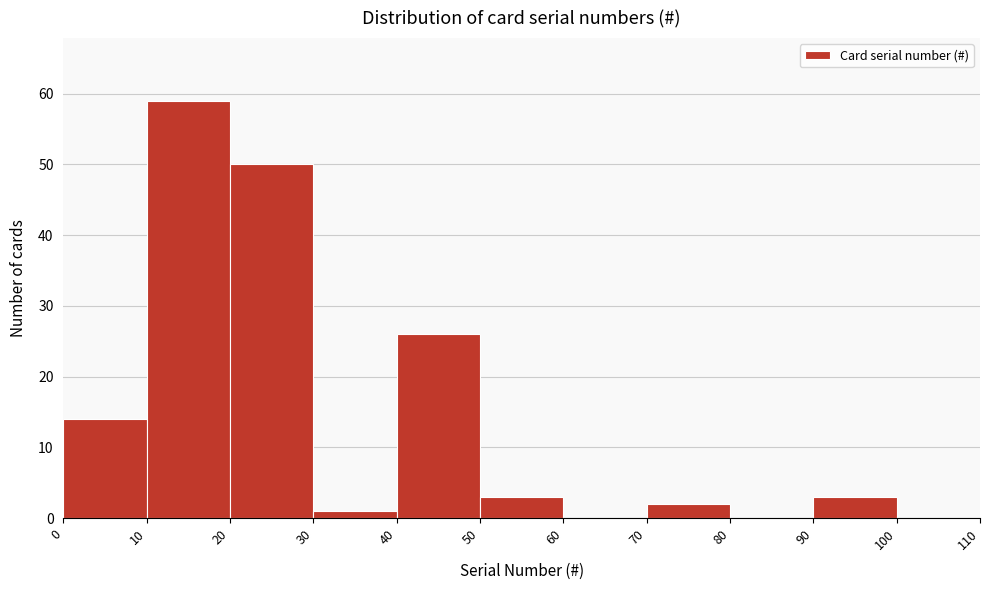

Reading left to right, list every bar in this chart as the range it spans on the x-axis followed by its height. The values are not printed on the chart, so give them approximately, as read against the axis.

0 to 10: 14
10 to 20: 59
20 to 30: 50
30 to 40: 1
40 to 50: 26
50 to 60: 3
60 to 70: 0
70 to 80: 2
80 to 90: 0
90 to 100: 3
100 to 110: 0